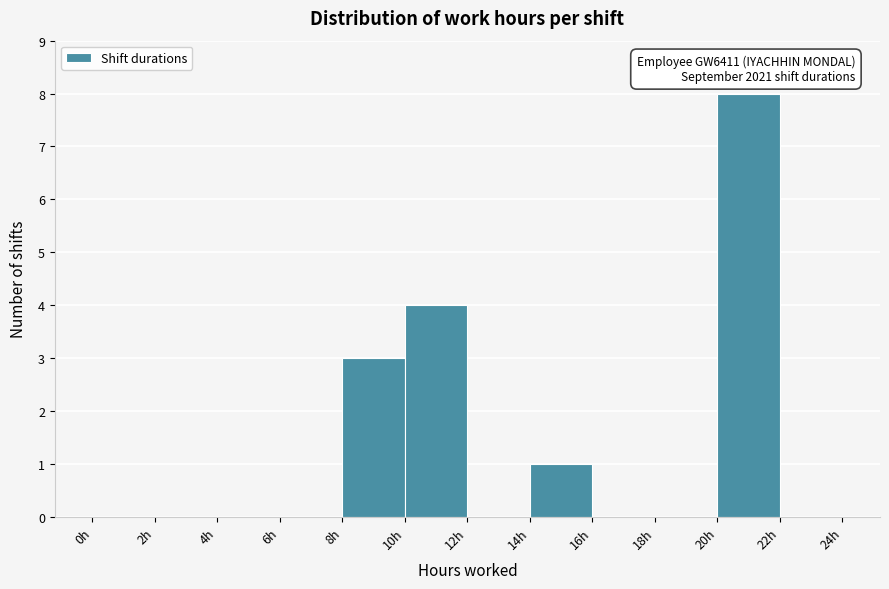

Over which range of the x-axis is the bar tallest?

20 to 22